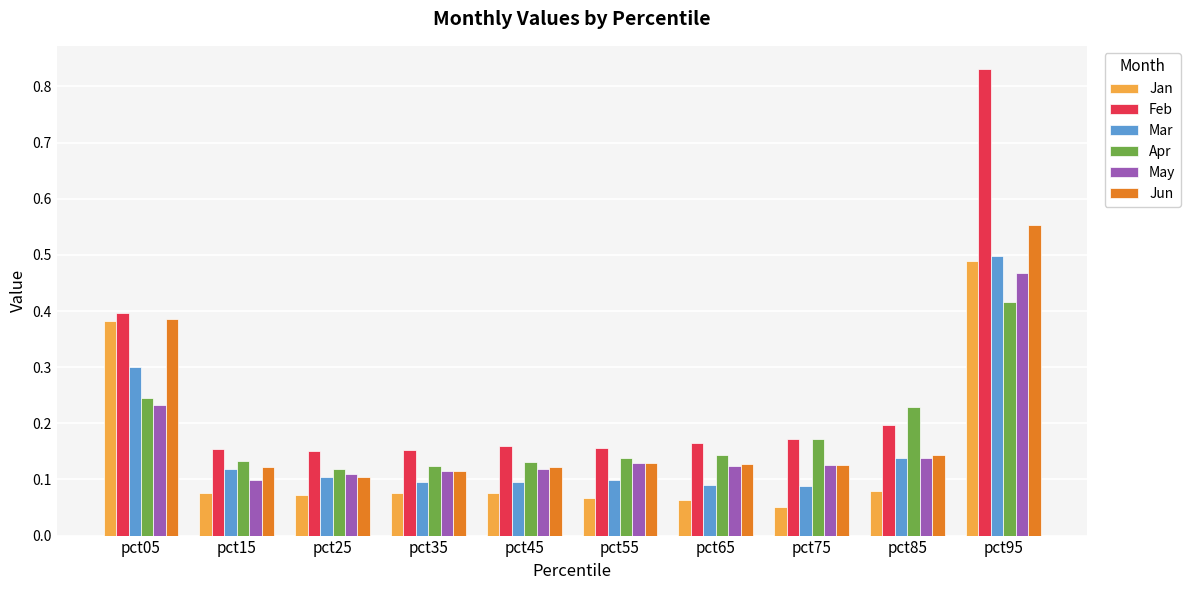

At which label does Feb reach its peak?

pct95